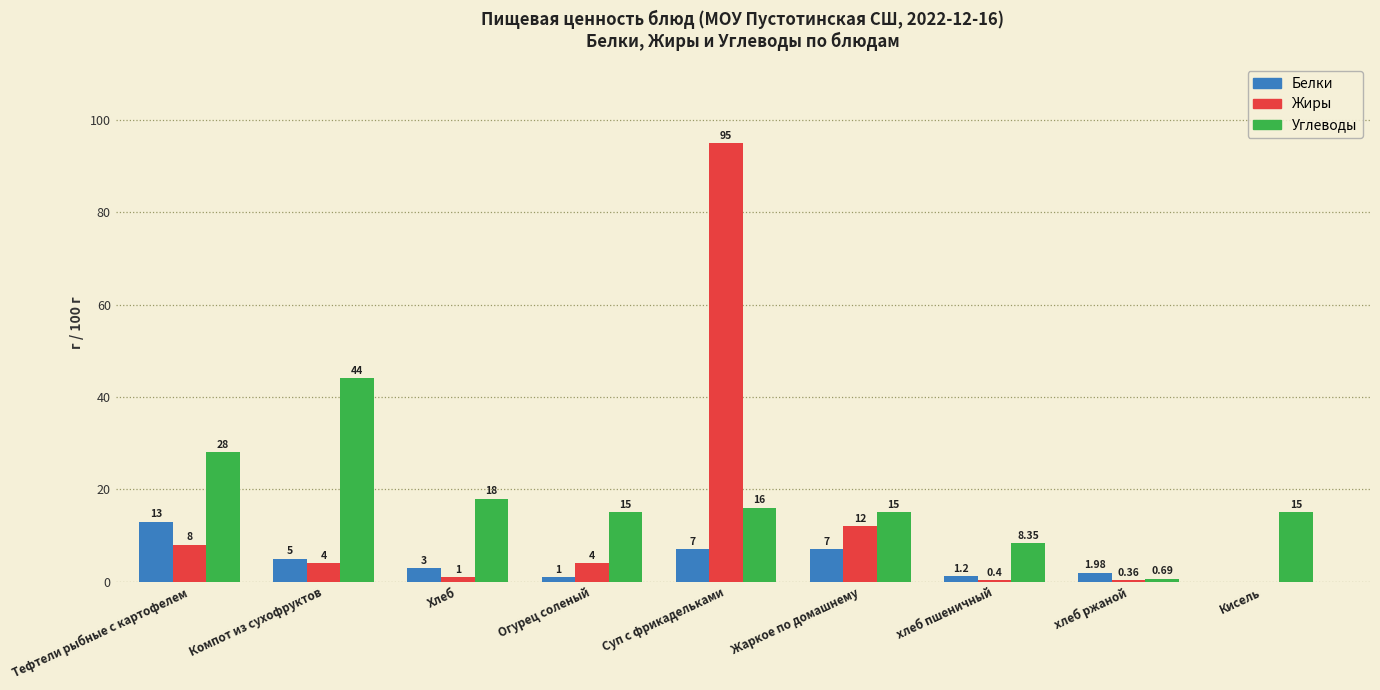

Which series has the largest total across all categories?

Углеводы